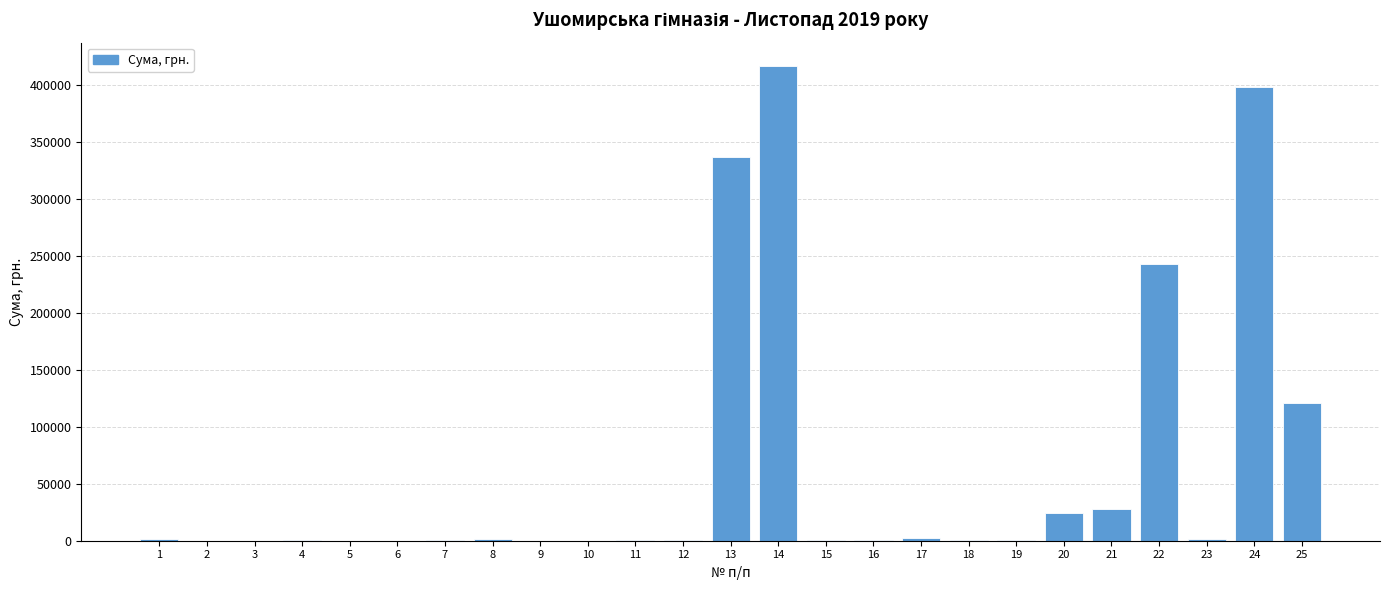

Between 14 and 24, which is larger?

14